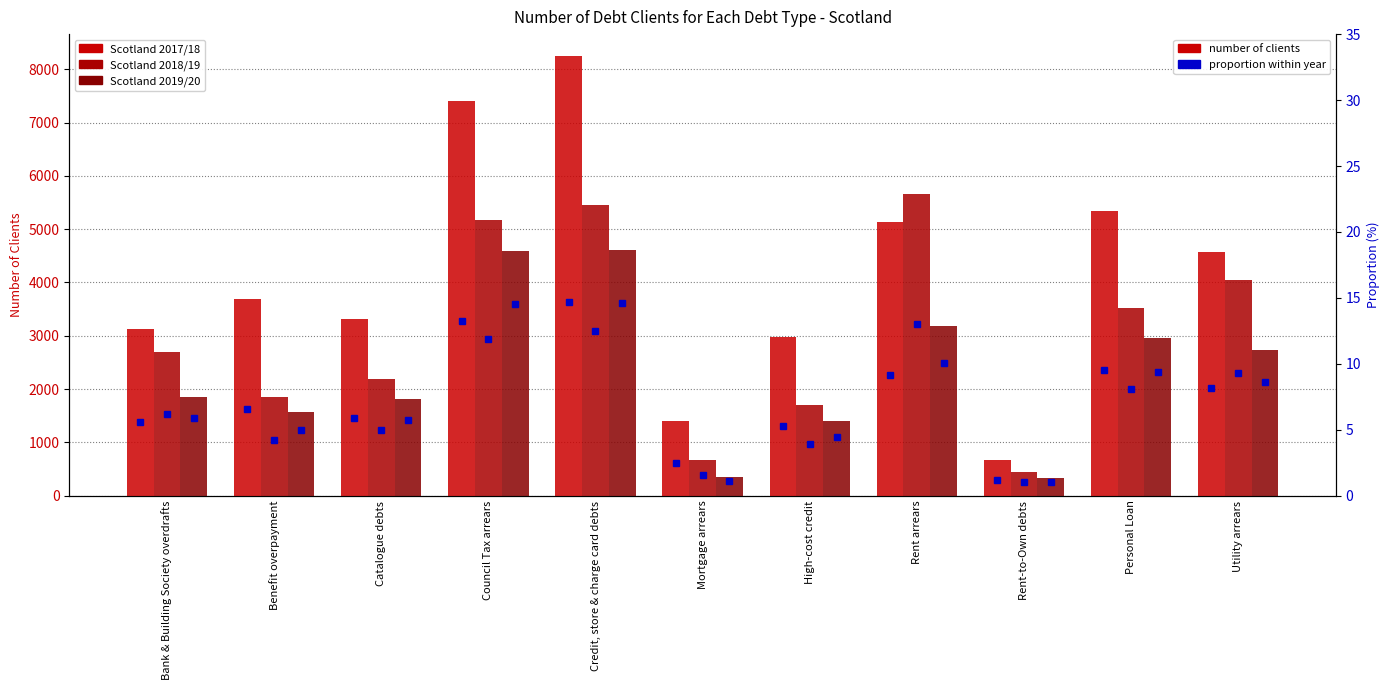

What are all the series names shown in the legend?

Scotland 2017/18, Scotland 2018/19, Scotland 2019/20, Scotland 2017/18 %, Scotland 2018/19 %, Scotland 2019/20 %